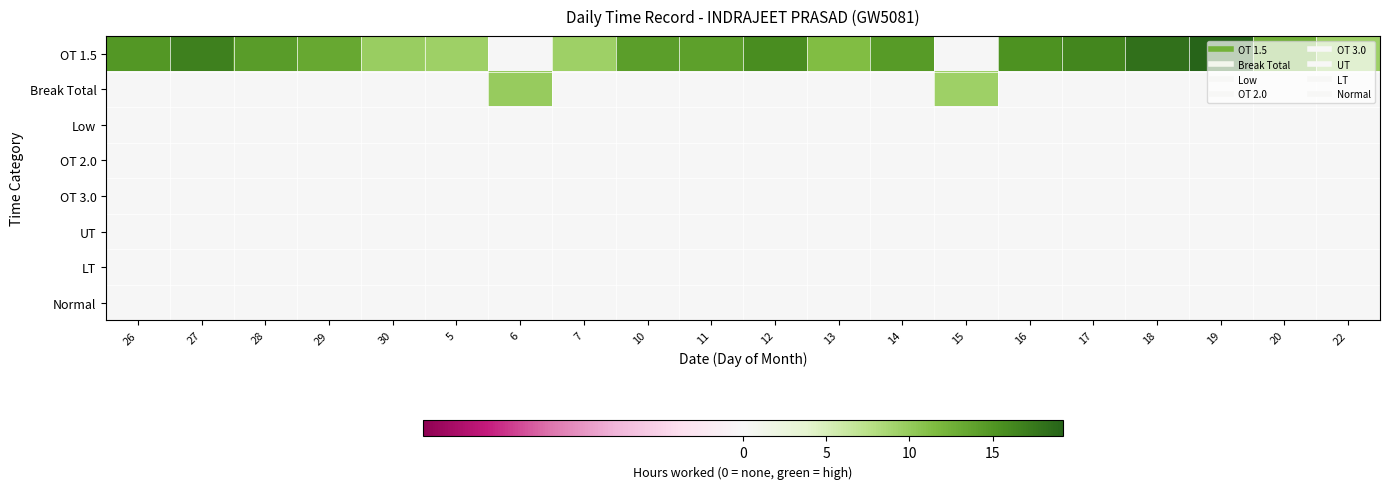

Which has a higher value, 19 or 6?

19